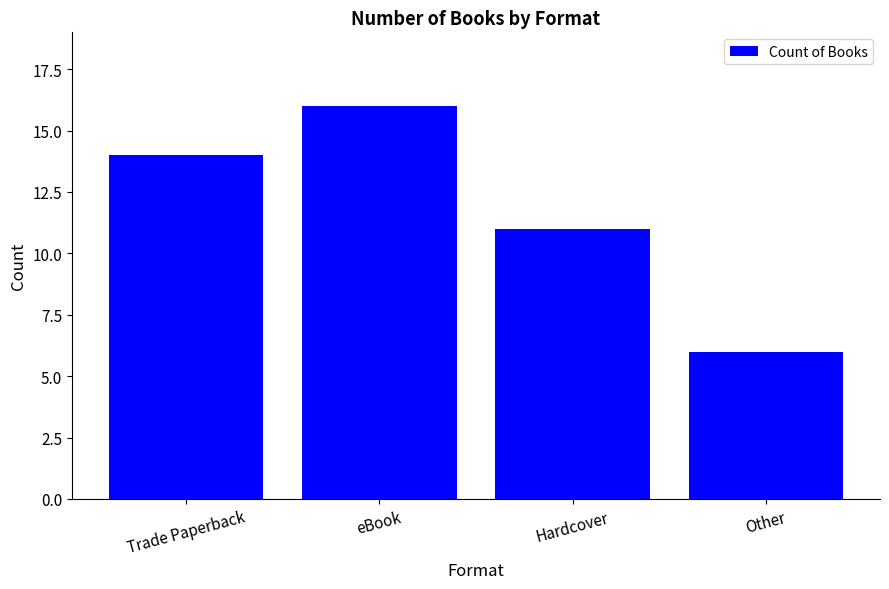

At which category does the chart reach its minimum across all series?

Other